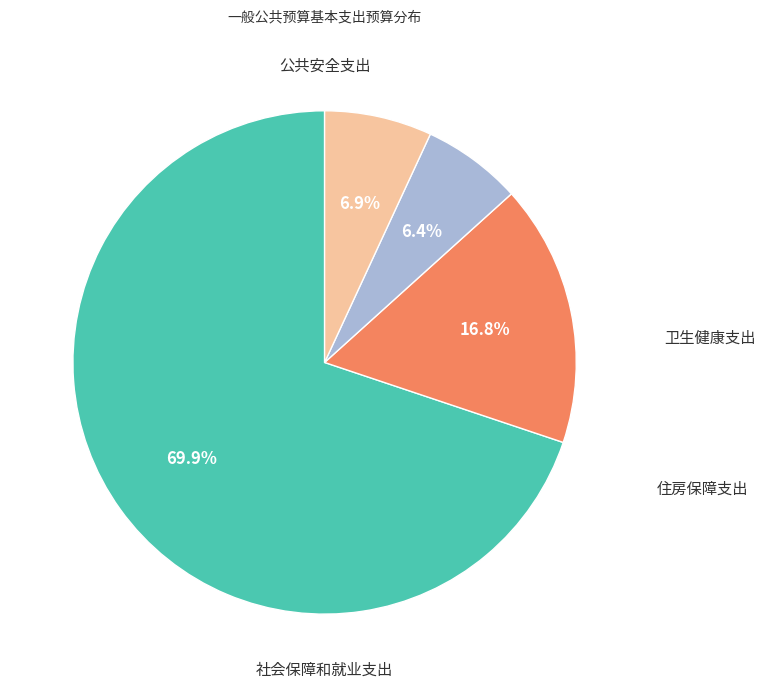

Does any single category account for the majority?

Yes